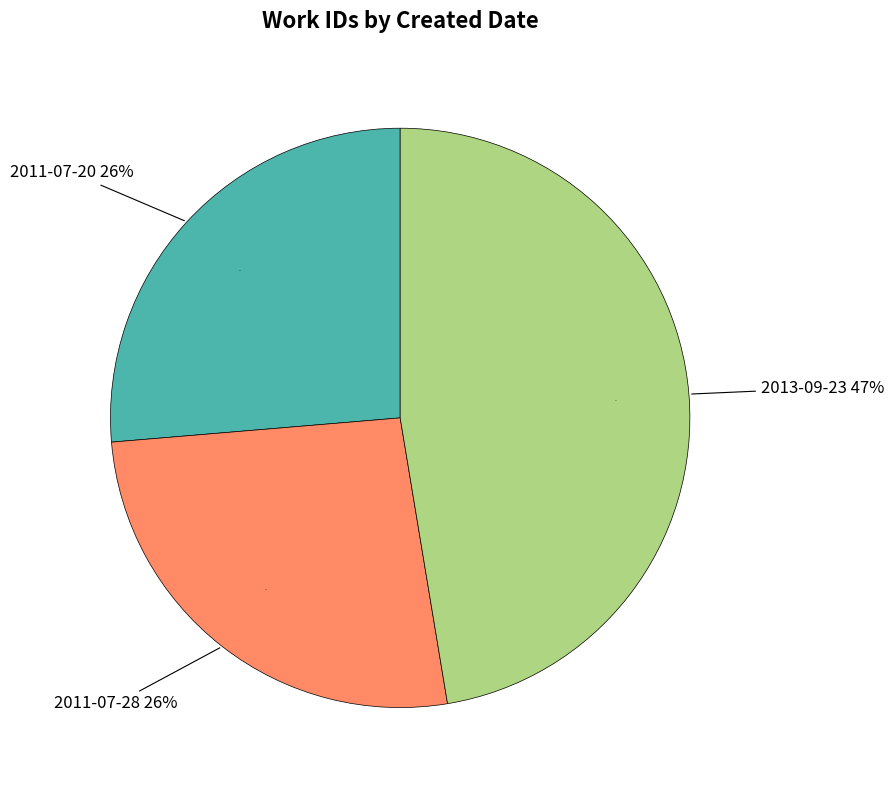

The 2011-07-28 slice represents 26% of the pie. True or false?

True